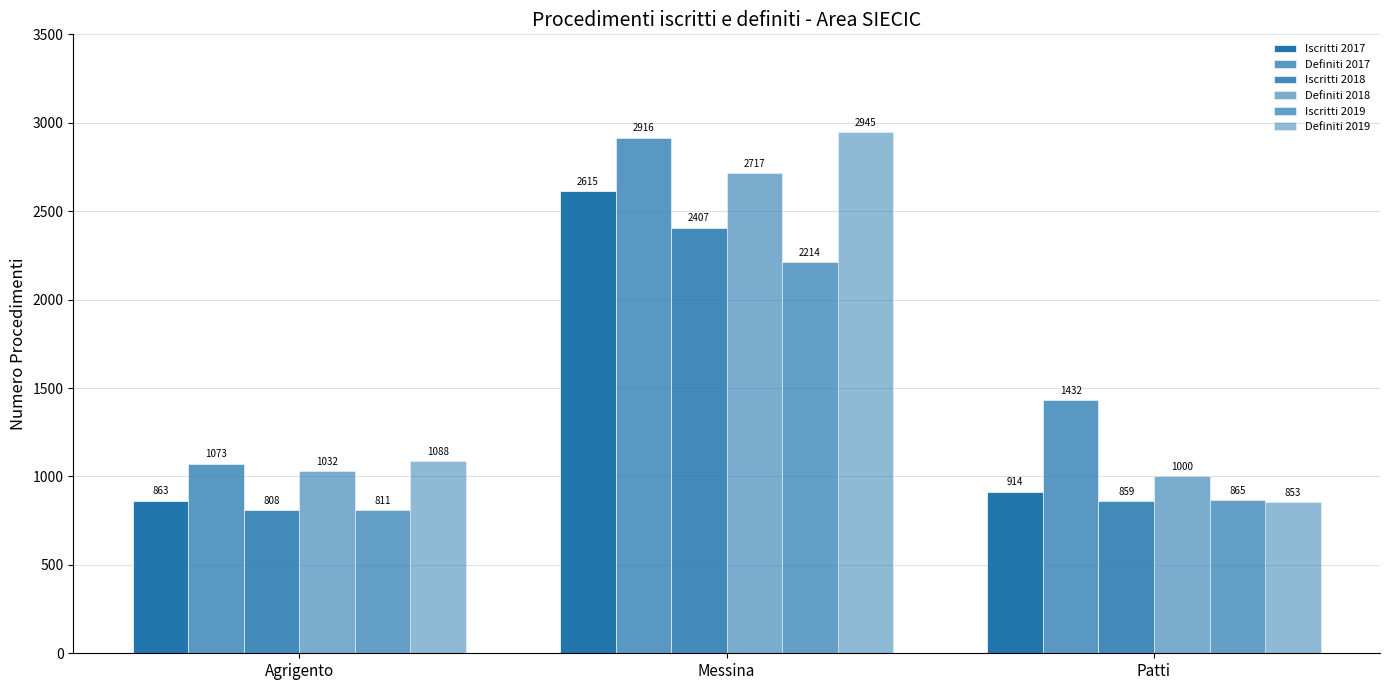

What position from the left is Patti?

3